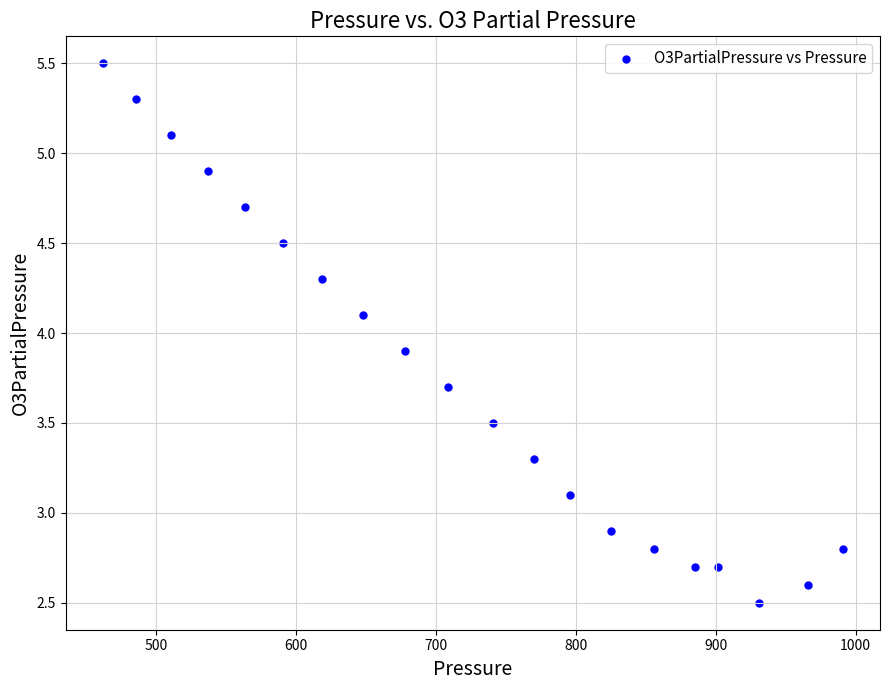

What is the range of X values (max minus min)?

529.0